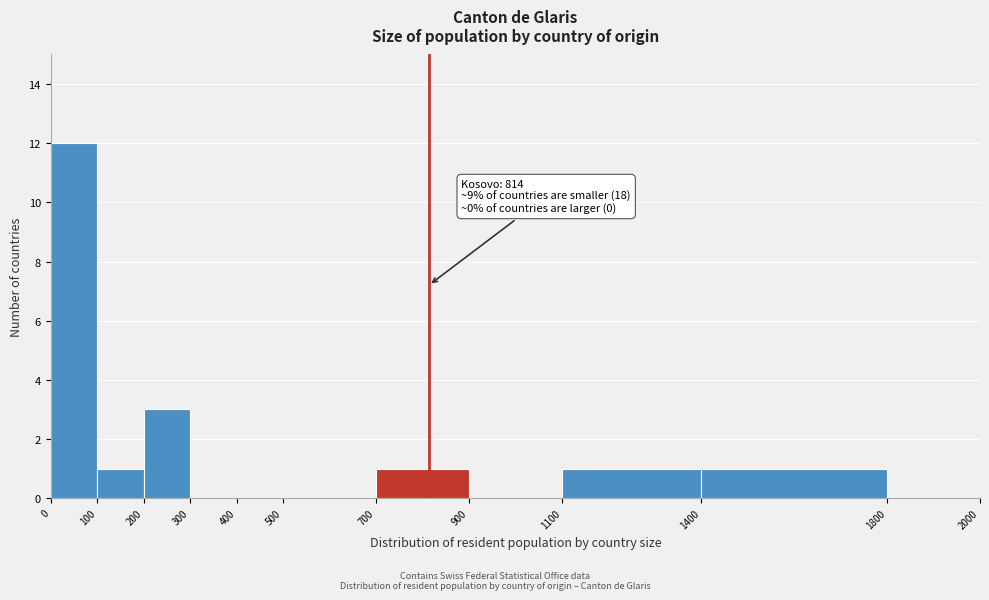

Which range on the x-axis has the tallest bar?

0 to 100